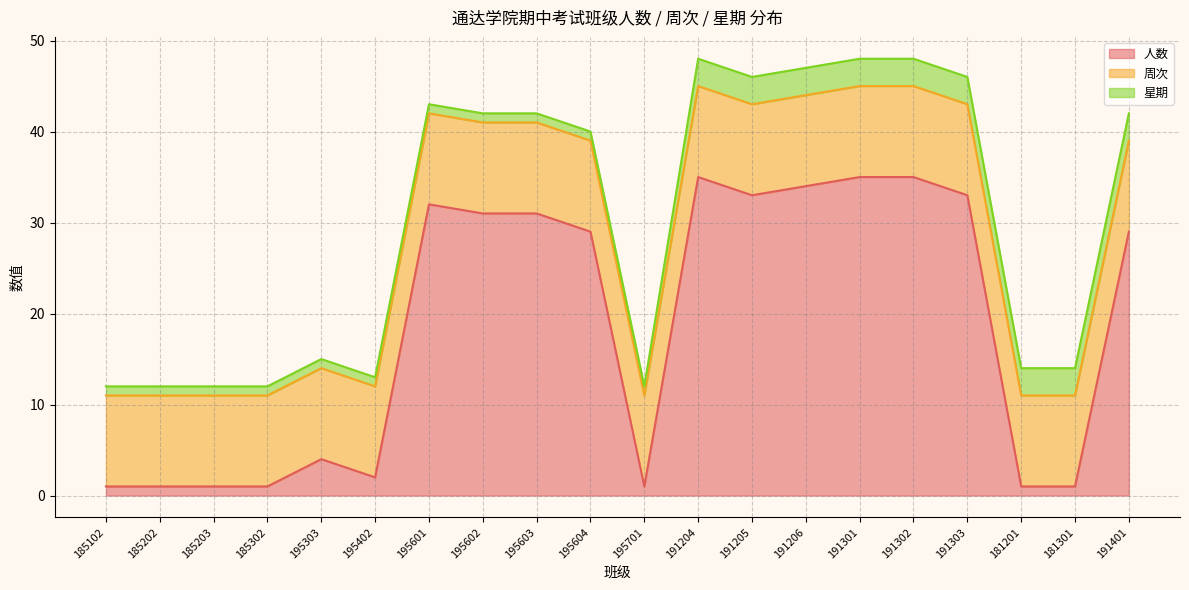

List the series in order of their overall mean, lowest first.

星期, 周次, 人数